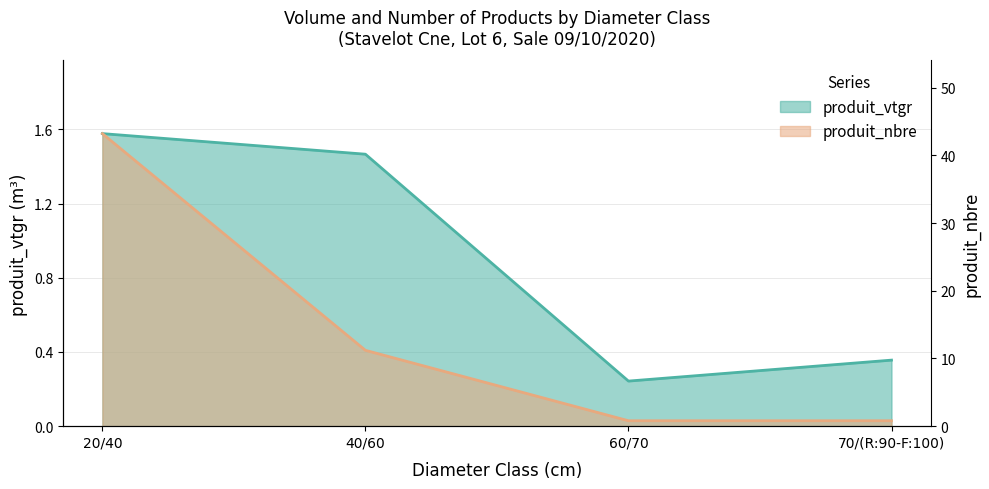

Which series has the largest total across all categories?

produit_vtgr